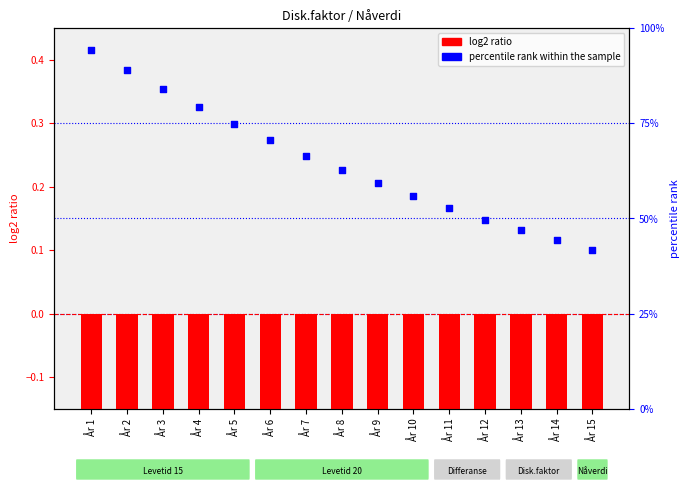

Which has a higher value, År 8 or År 13?

År 8